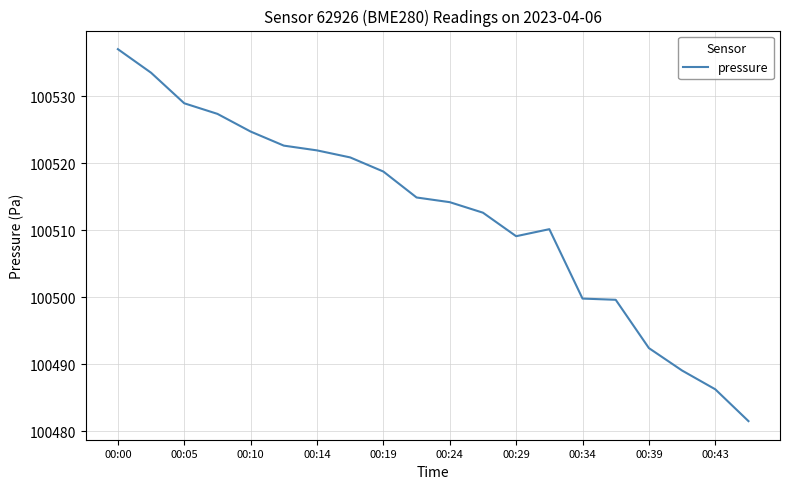

What is the difference between the maximum and minimum values?

55.5